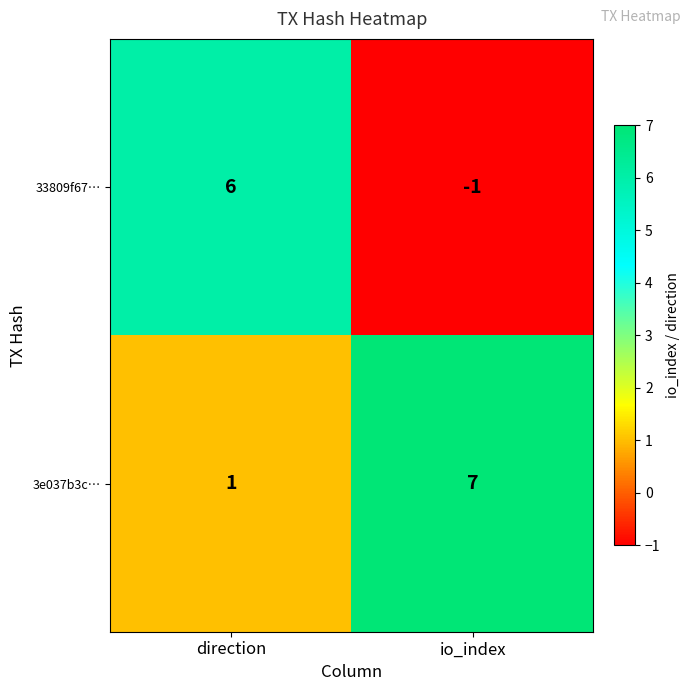

What is the sum of the 3e037b3c… values at direction and io_index?

8